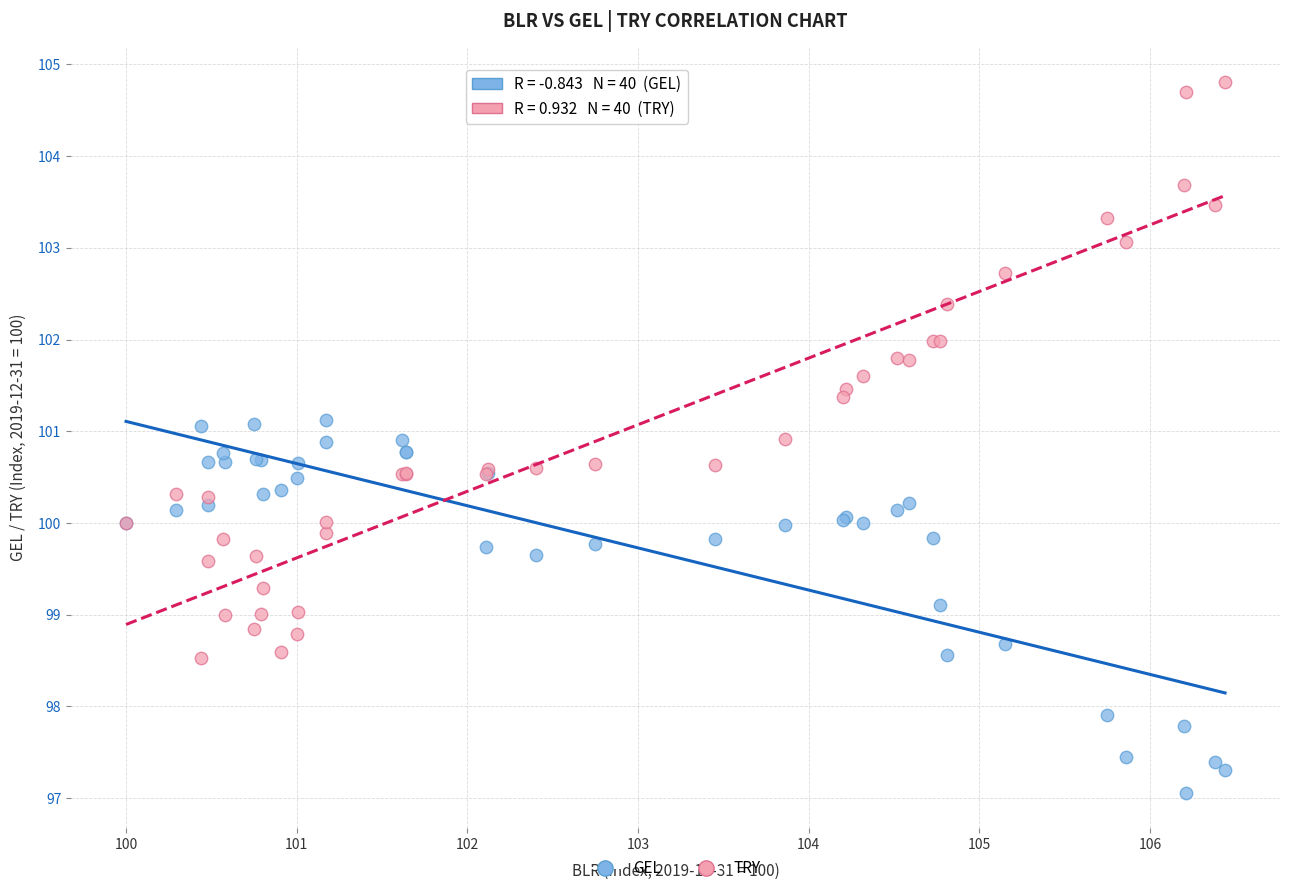

Which series has the largest Y range (max minus min)?

TRY